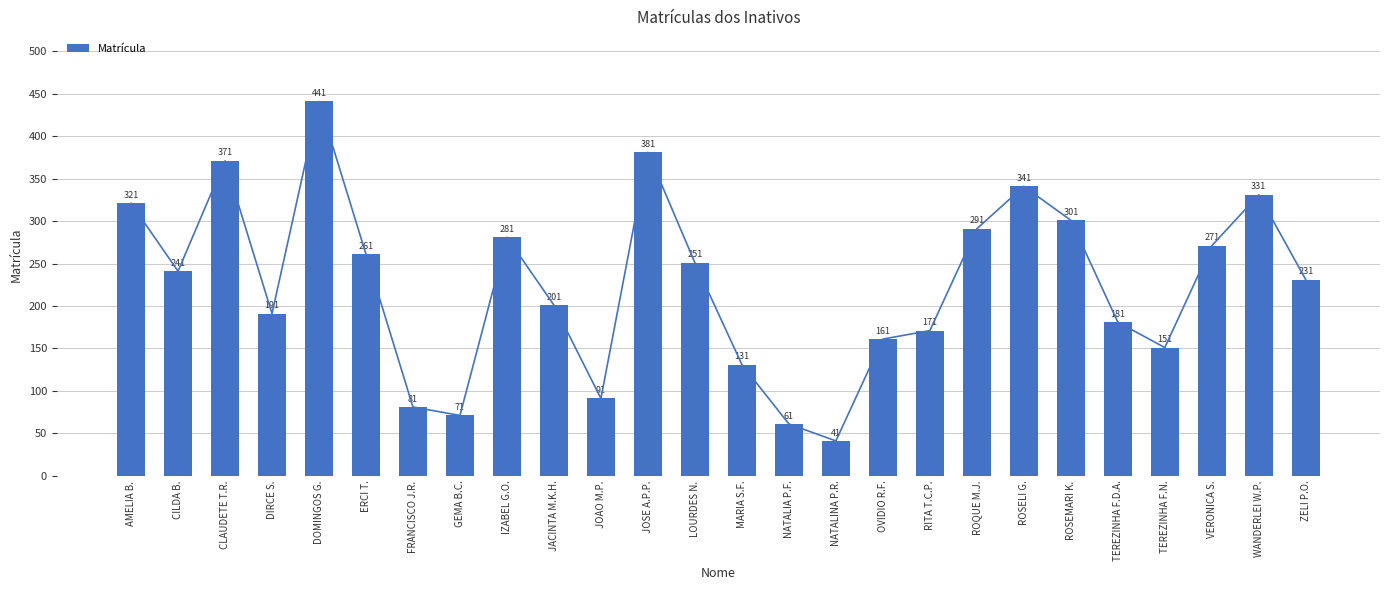

The chart shows a value of 41 at NATALINA P.R.. True or false?

True